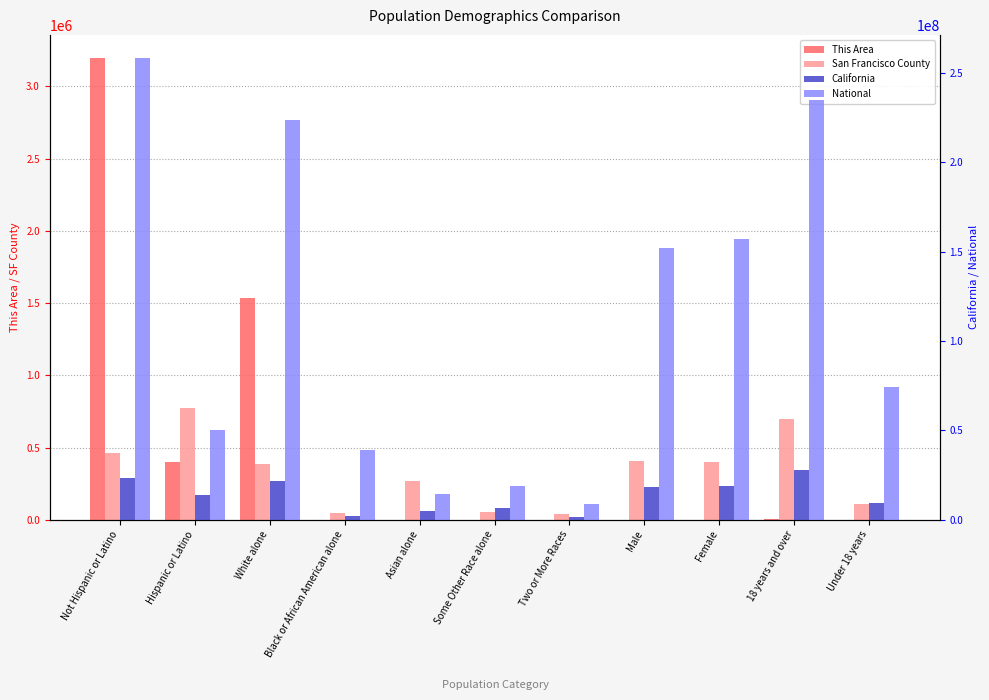

What position from the left is Two or More Races?

7